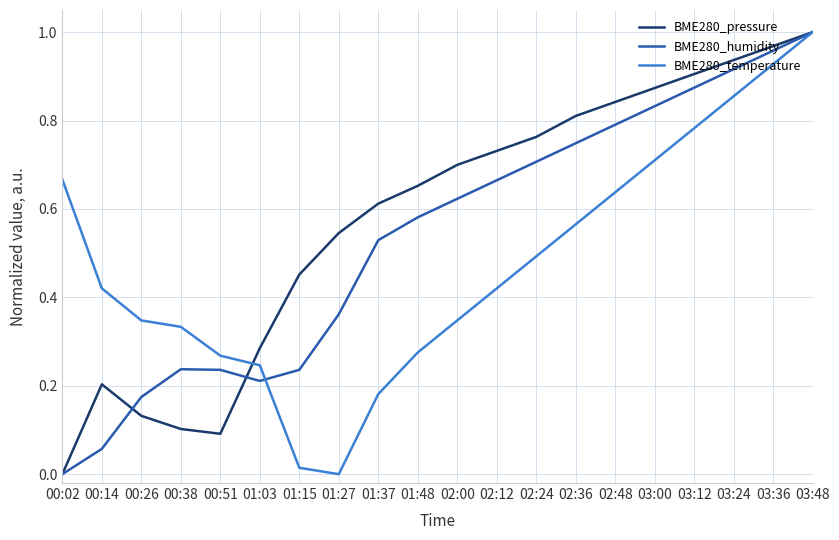

Rank the series at 02:36 from lowest to highest value.

BME280_temperature, BME280_humidity, BME280_pressure